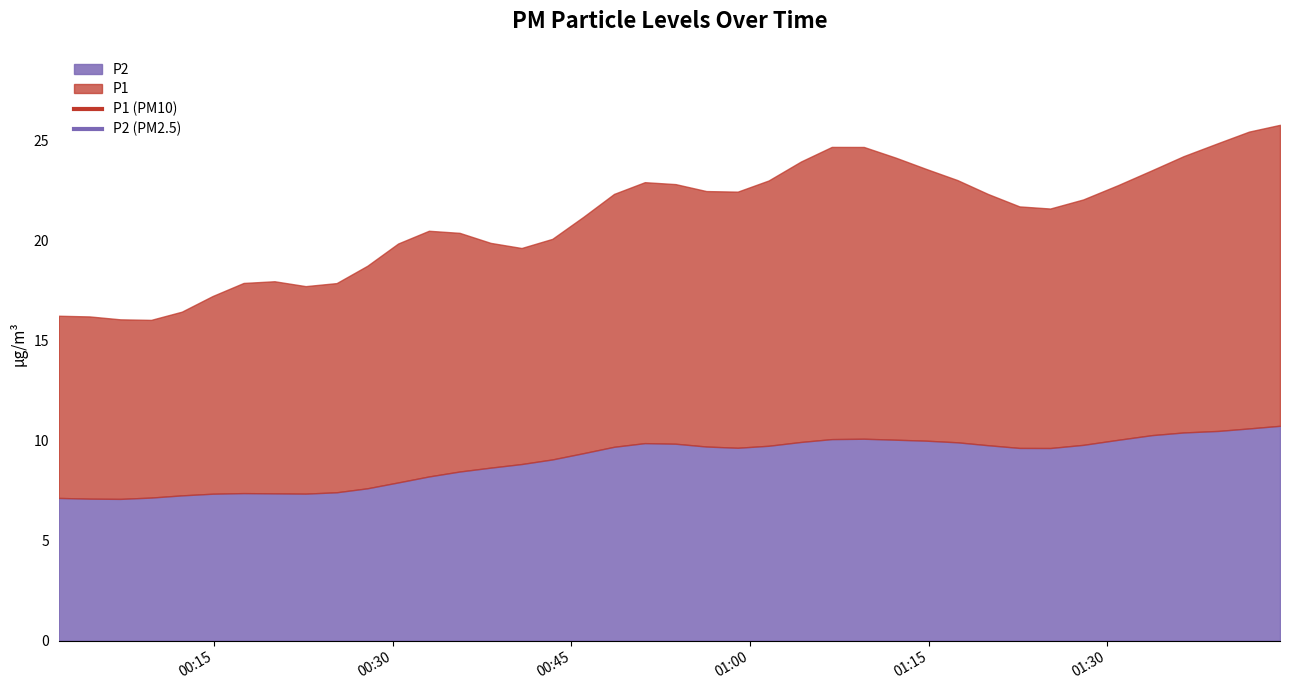

Where is the first local maximum for P1?

2023-04-06T00:04:32